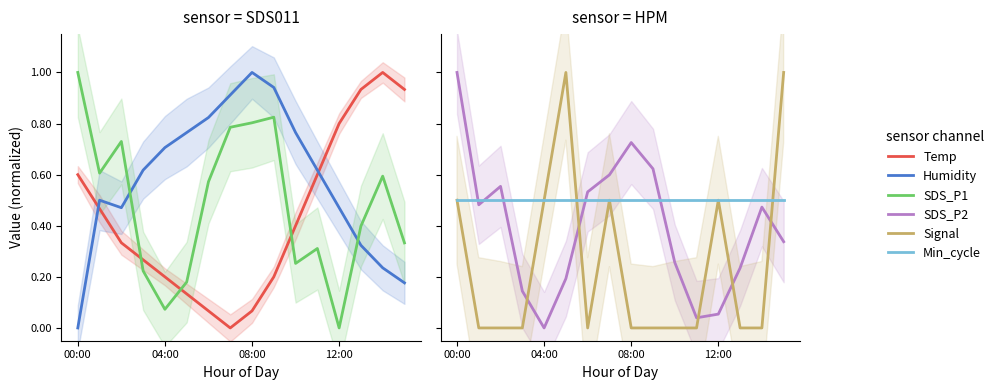

What is the label of the 4th point from the right?

12:00